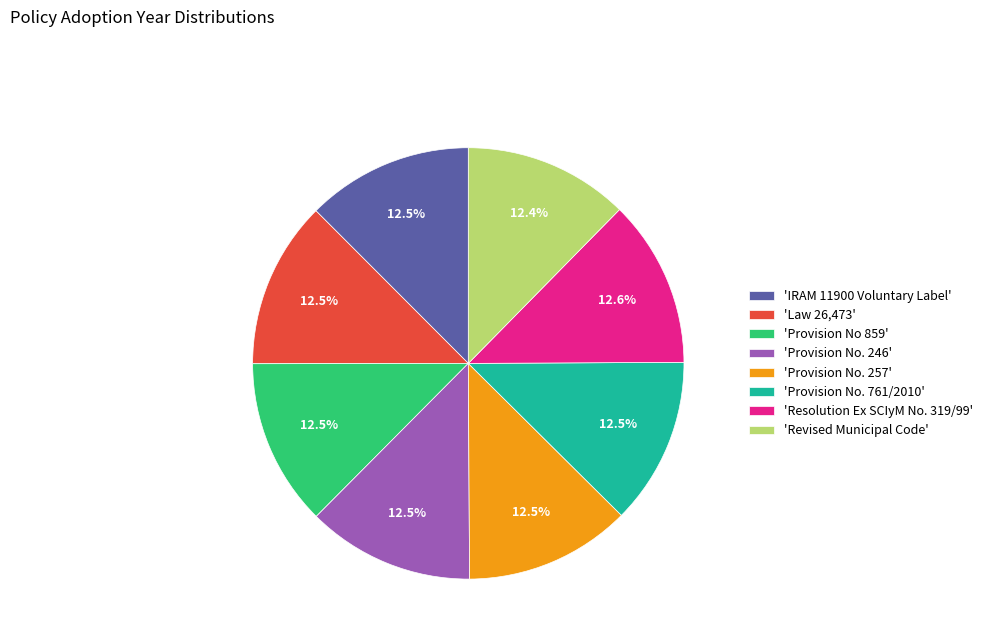

What is the ratio of the value at 'Provision No. 246' to the value at 'Resolution Ex SCIyM No. 319/99'?

1.0